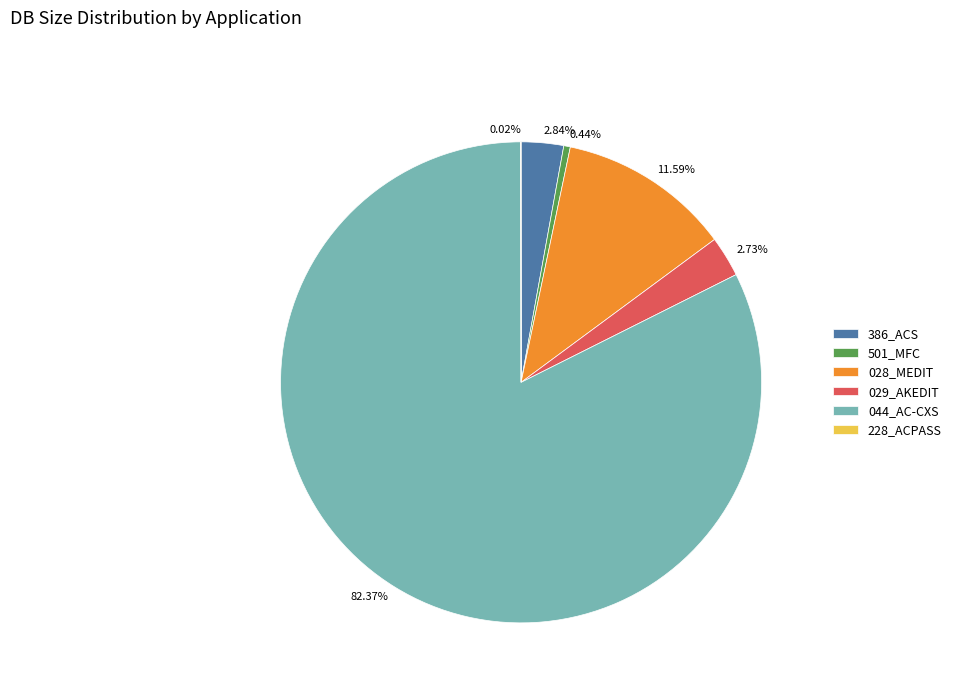

Which has a higher value, 386_ACS or 044_AC-CXS?

044_AC-CXS